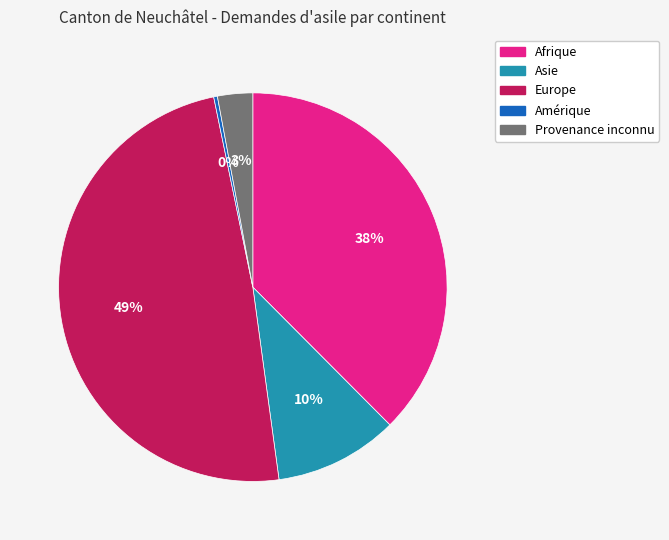

Approximately how many times larger is the value at Afrique compared to Europe?

0.8